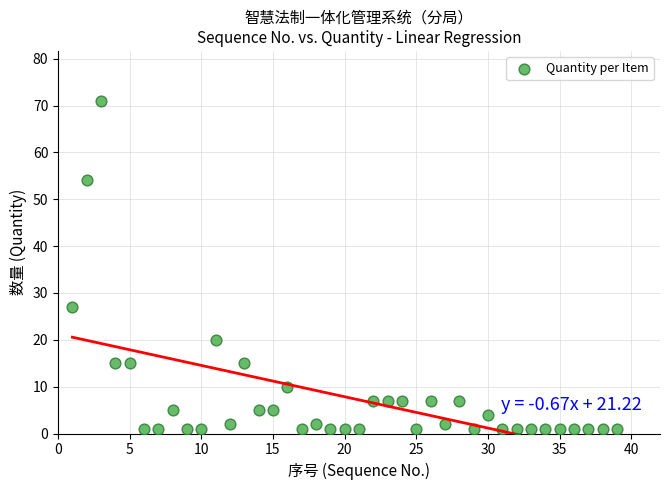

What is the range of X values (max minus min)?

38